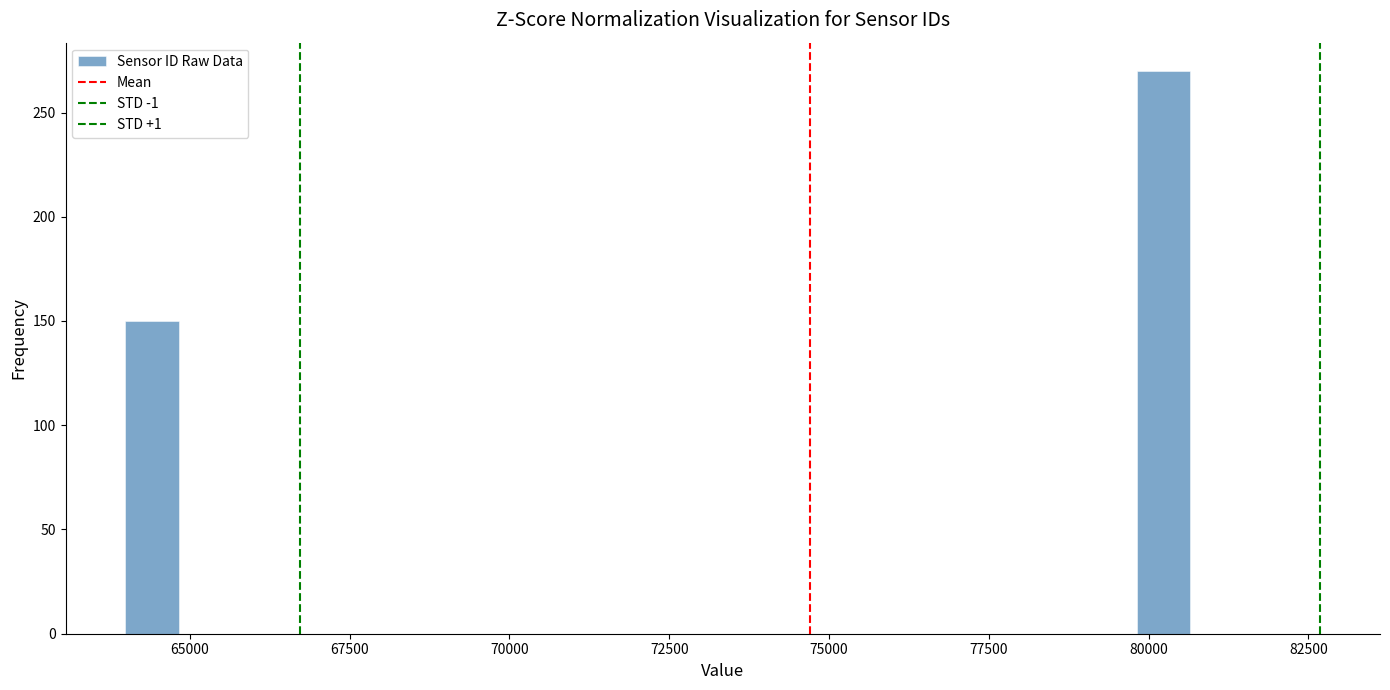

Read against the x-axis, roughly where is the centre of the tallest bar?

80000